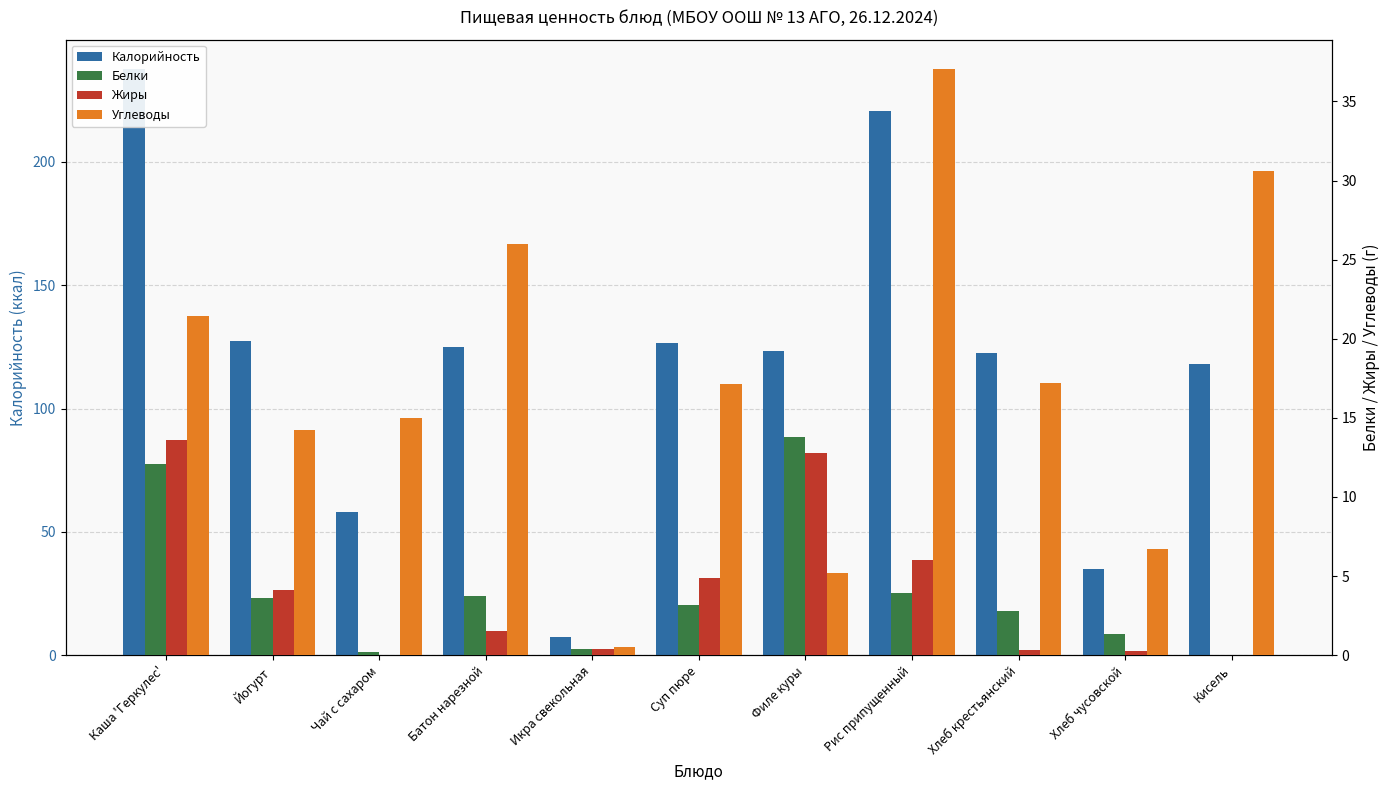

Reading right to left, transcribe all the data shown in this chart.

Калорийность: 118.0	34.8	122.4	220.5	123.5	126.4	7.5	125.0	58.0	127.5	237.7
Белки: 0.0	1.3	2.8	3.9	13.8	3.2	0.4	3.8	0.2	3.6	12.1
Жиры: 0.0	0.2	0.3	6.0	12.8	4.9	0.4	1.5	0.0	4.1	13.6
Углеводы: 30.6	6.7	17.2	37.0	5.2	17.1	0.5	26.0	15.0	14.2	21.4